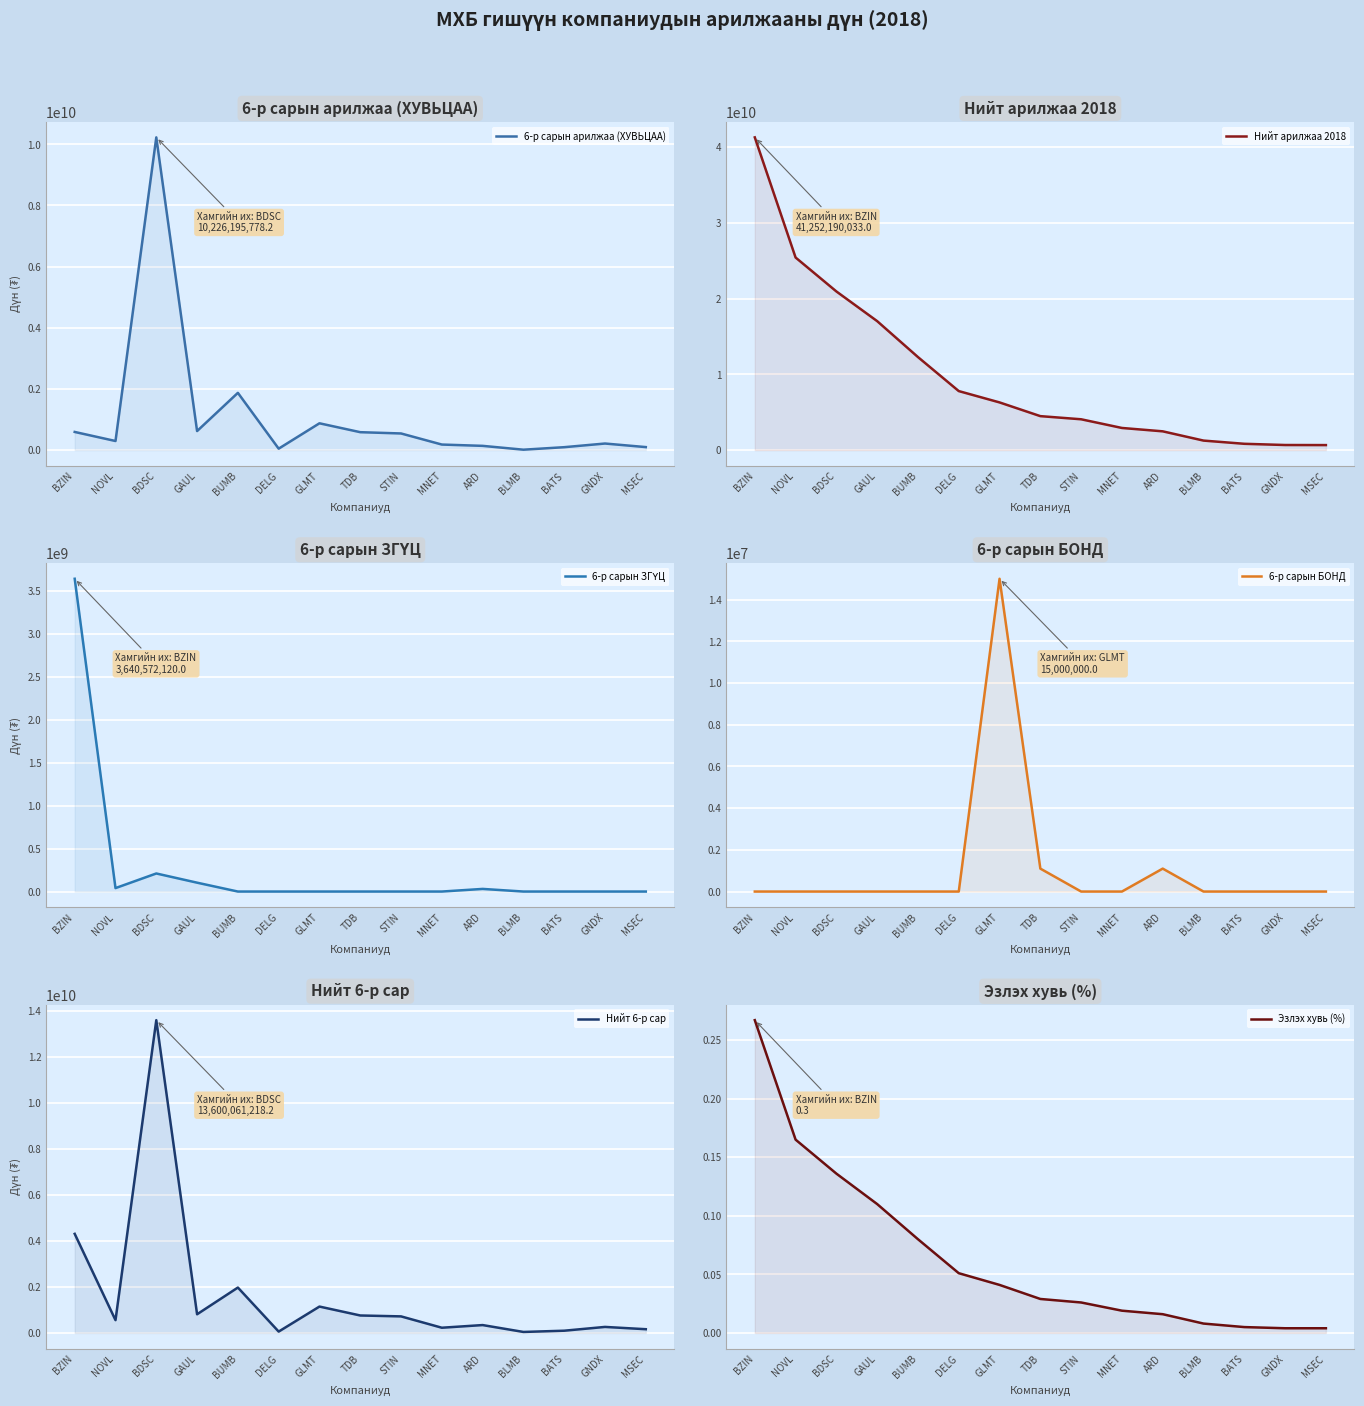

Where is Эзлэх хувь (%) nearest to the value 0?

GNDX